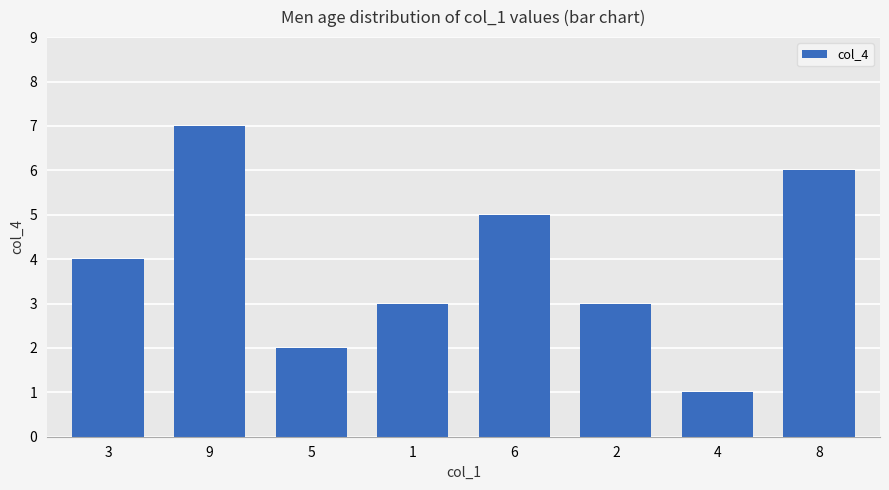

Where is the data nearest to the value 4?

3